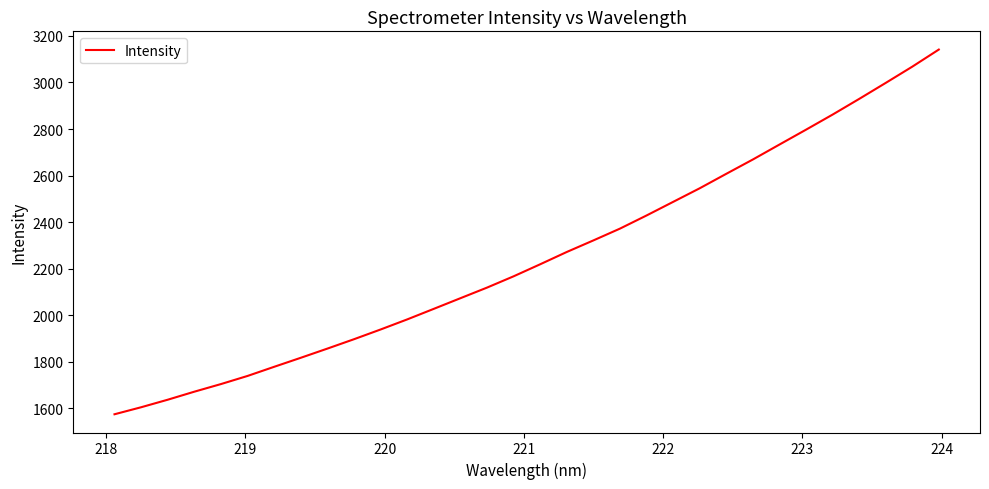

Reading left to right, what are all the values shown in this chart?

1573.7	1603.8	1636.2	1670.8	1703.5	1738.5	1777.8	1816.6	1856.1	1896.4	1938.2	1981.5	2026.9	2072.7	2118.2	2166.8	2218.6	2271.4	2321.1	2371.8	2428.3	2486.8	2545.2	2607.4	2668.9	2733.1	2797.1	2861.9	2929.3	2998.1	3068.0	3141.6